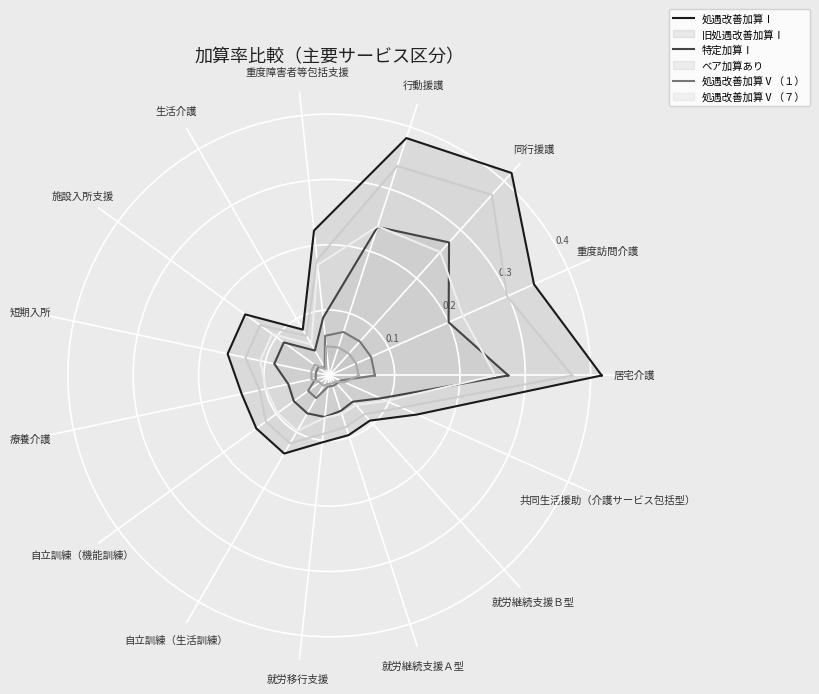

What is the difference between the highest and lowest values at 居宅介護?

0.4